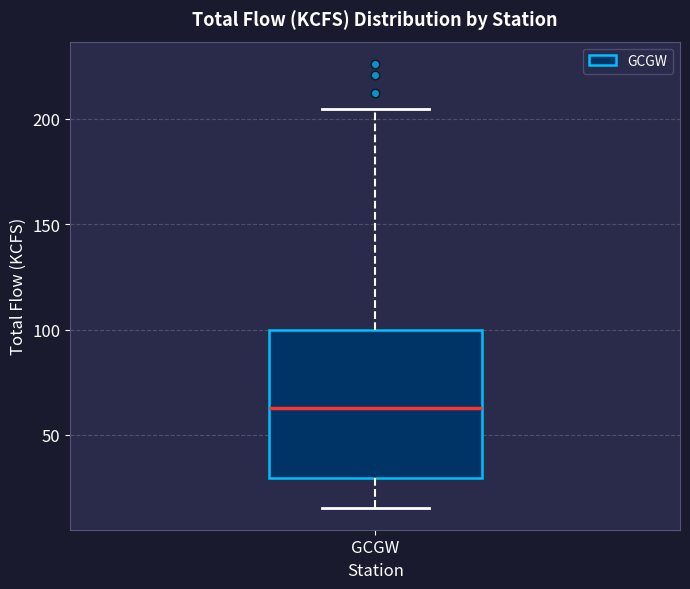

Transcribe this box plot: give where the median line is, the range the box spans, and where the two whiskers end, as read against the y-axis. The values are not printed on the chart, so give them approximately, as read against the axis.

median 65, box 30 to 100, whiskers 15 to 205